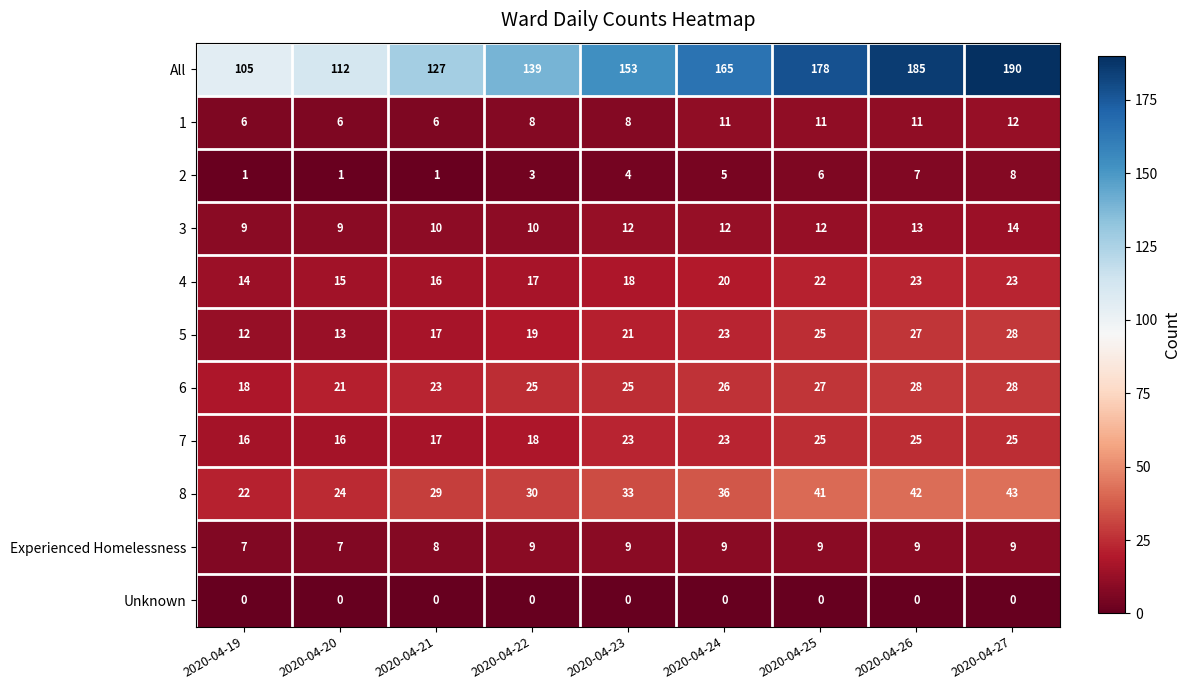

Which series changed the most between 2020-04-20 and 2020-04-22?

All